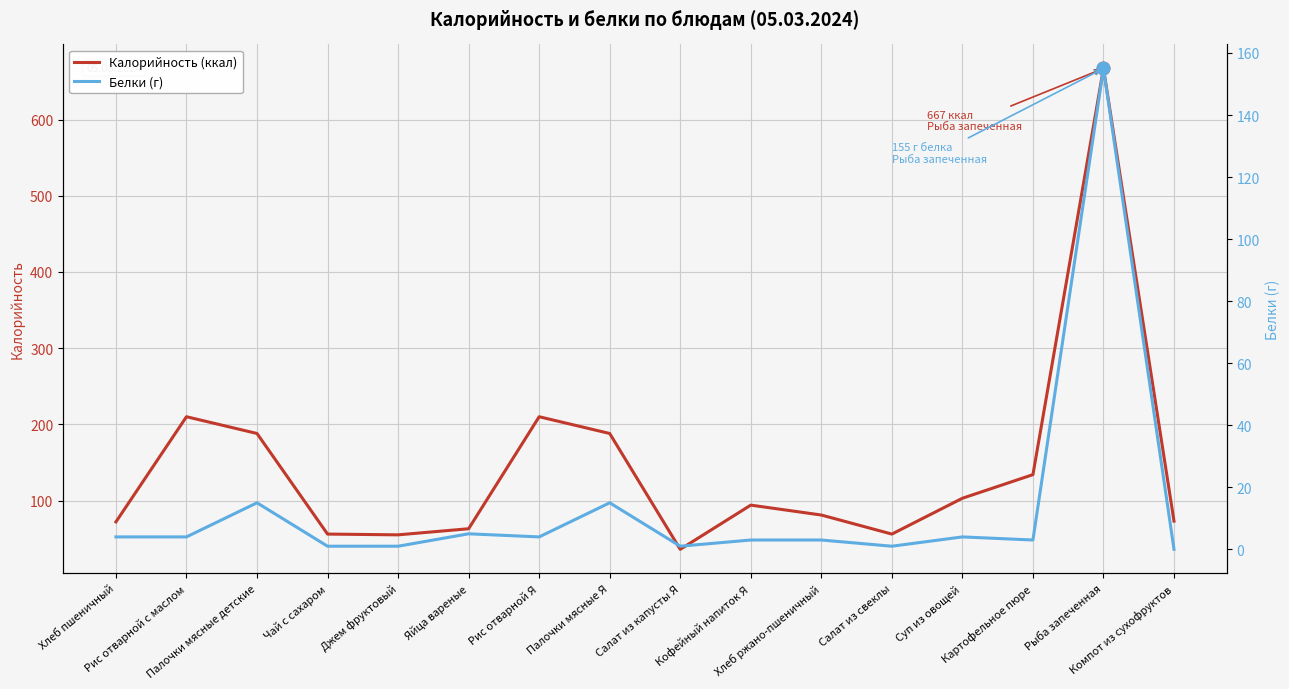

At which label does Калорийность (ккал) reach its minimum?

Салат из капусты Я